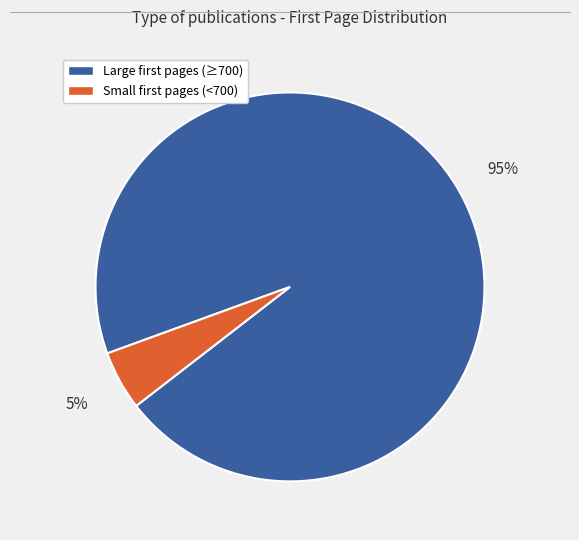

Does any single category account for the majority?

Yes